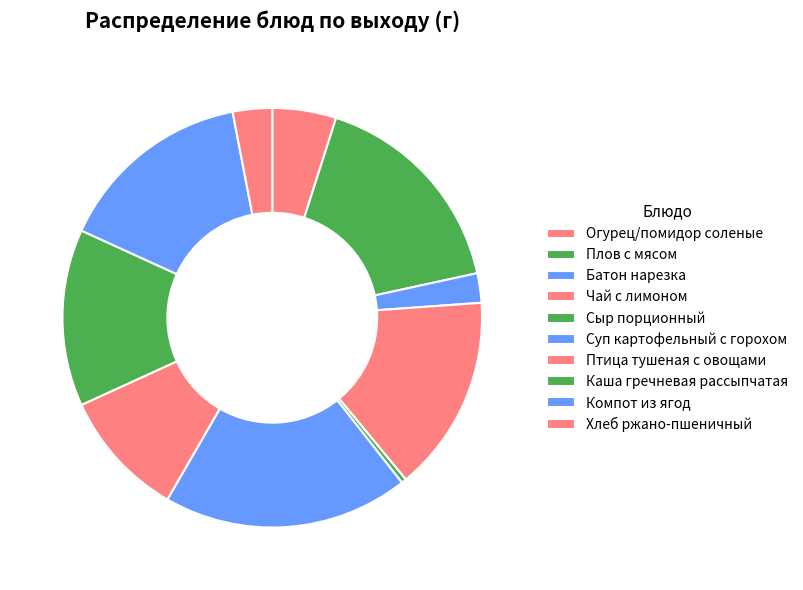

To the nearest percent, what percentage of the pie is Компот из ягод?

15%